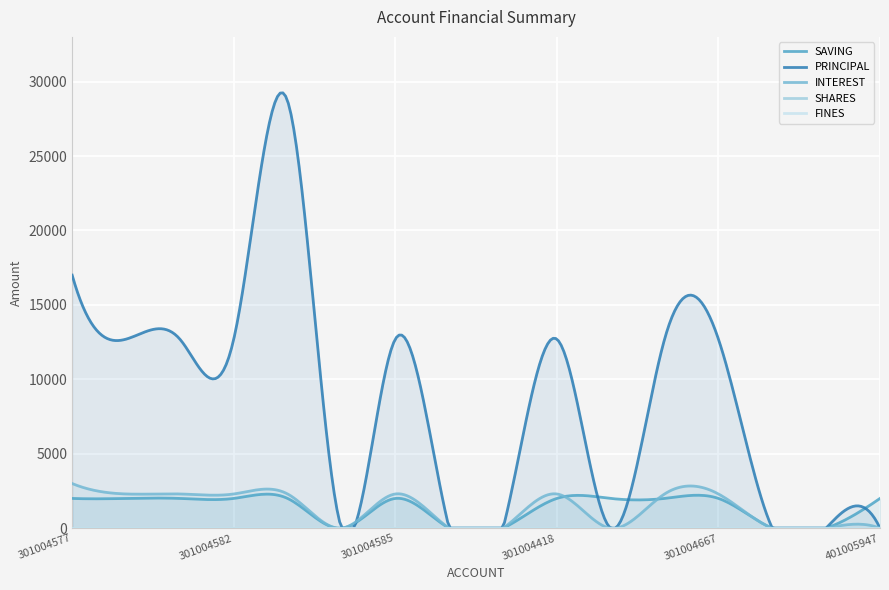

In INTEREST, how many points are higher than both neighbors (excluding endpoints)?

6